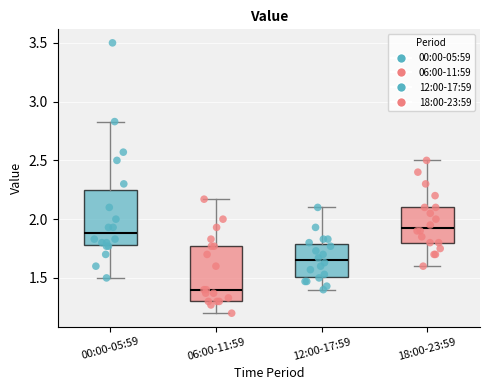

Reading left to right, transcribe this box plot: for each box, give where its median line is, the range the box spans, and where its two whiskers end, as read against the y-axis. The values are not printed on the chart, so give them approximately, as read against the axis.

00:00-05:59: median 1.90, box 1.80 to 2.25, whiskers 1.50 to 2.85
06:00-11:59: median 1.40, box 1.30 to 1.75, whiskers 1.20 to 2.15
12:00-17:59: median 1.65, box 1.50 to 1.80, whiskers 1.40 to 2.10
18:00-23:59: median 1.95, box 1.80 to 2.10, whiskers 1.60 to 2.50